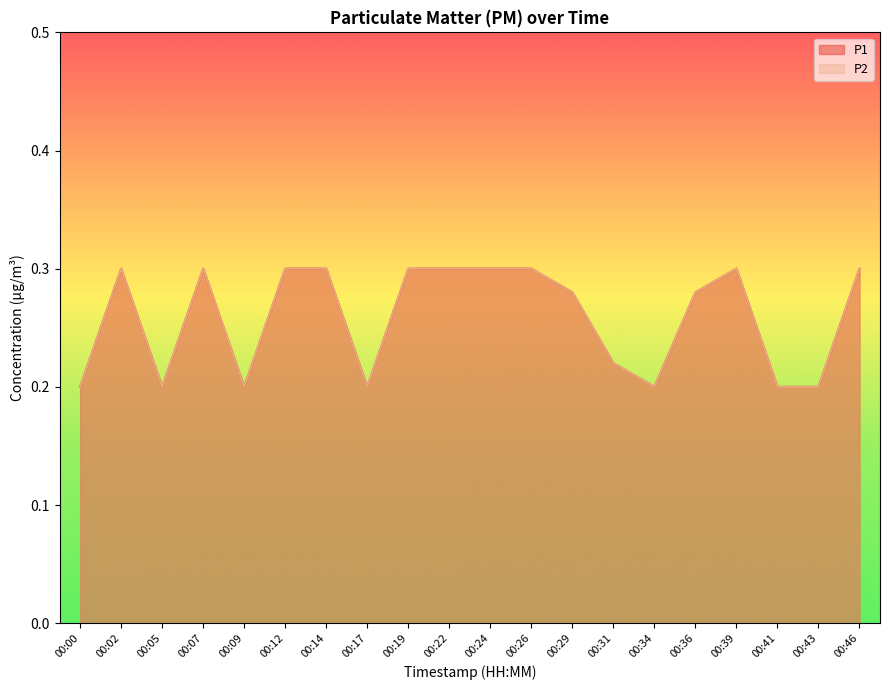

Where is P2 nearest to the value 0?

00:00